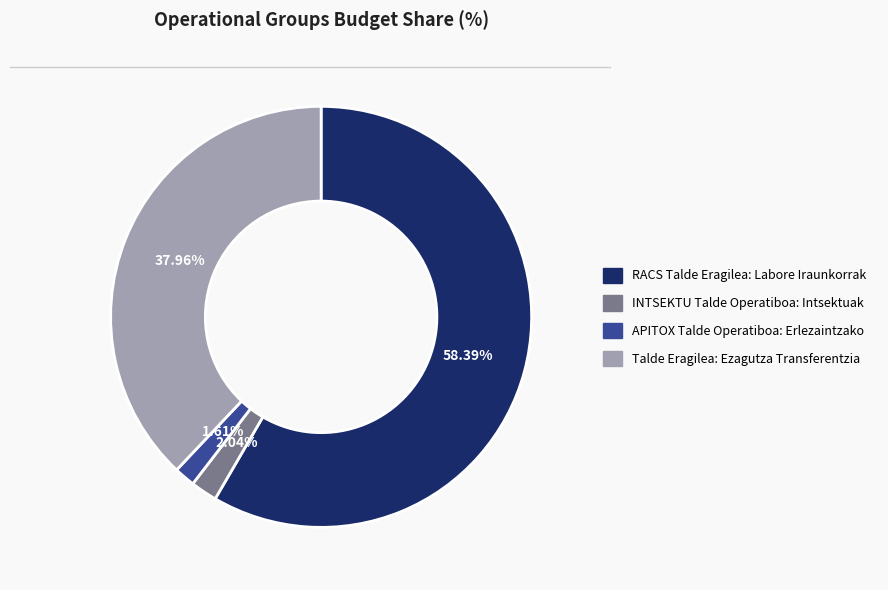

Does INTSEKTU Talde Operatiboa: Intsektuak represent more than half of the total?

No